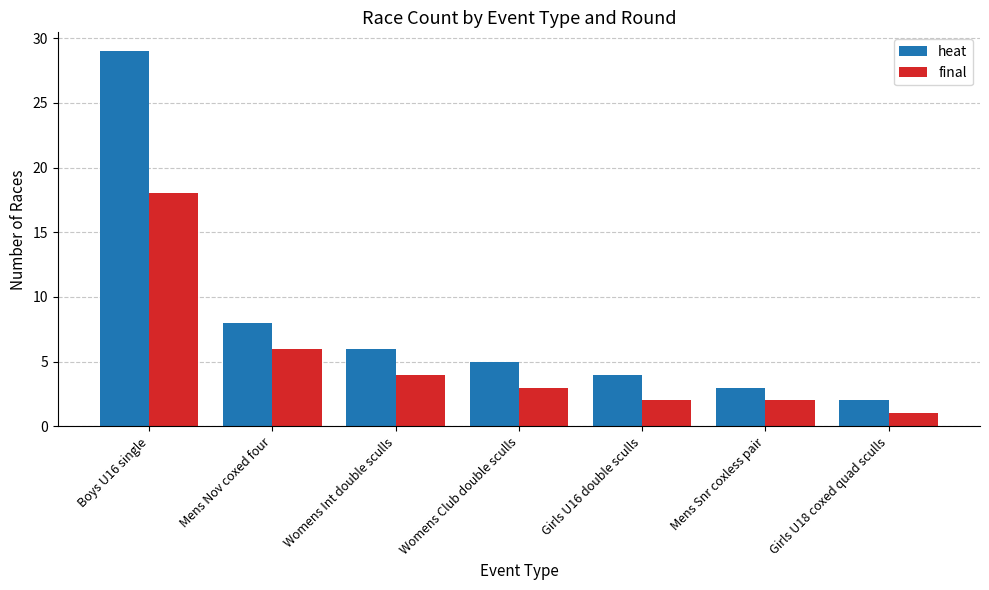

Rank the series at Mens Nov coxed four from highest to lowest value.

heat, final